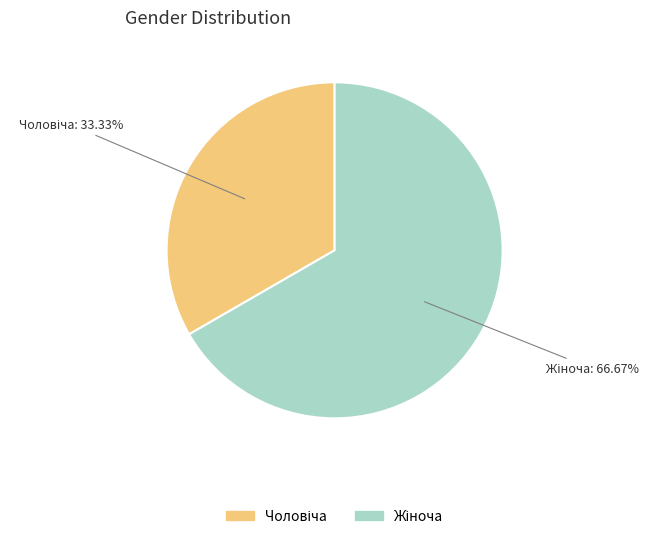

Is there a majority slice in this chart?

Yes